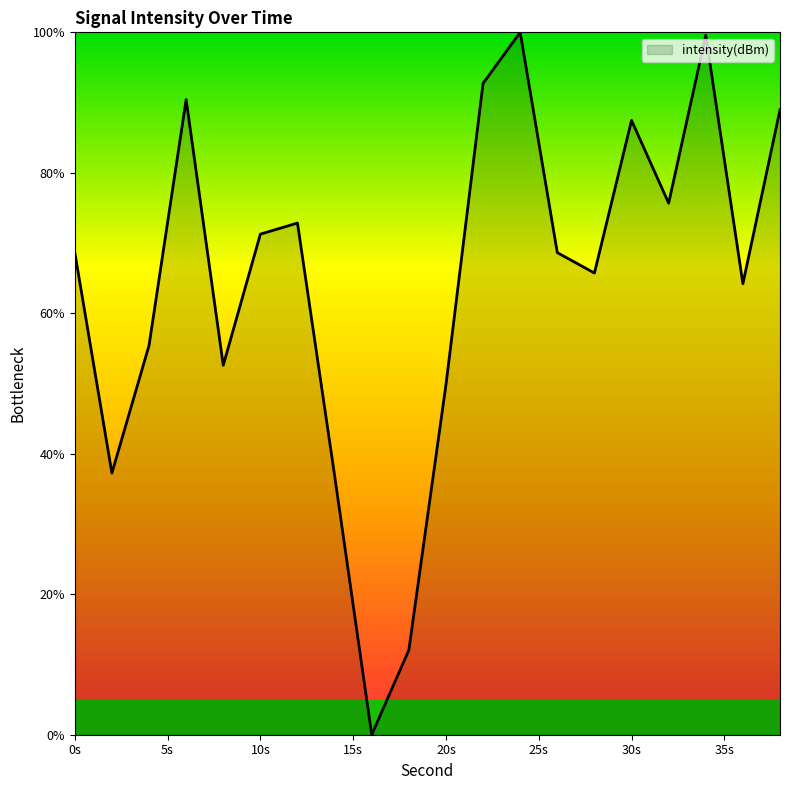

What is the maximum value shown in the chart?

100.0